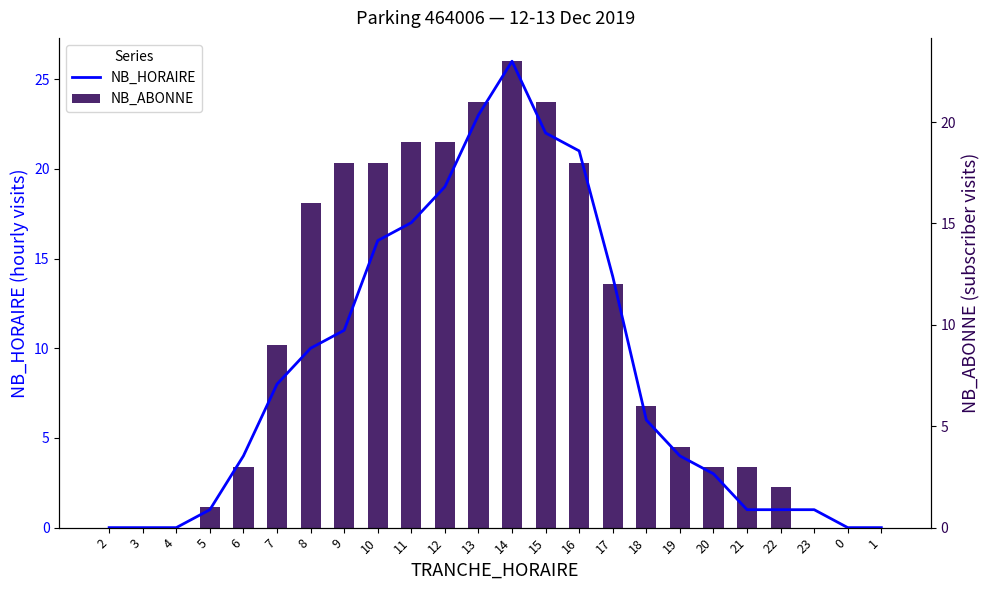

What are all the series names shown in the legend?

NB_HORAIRE, NB_ABONNE